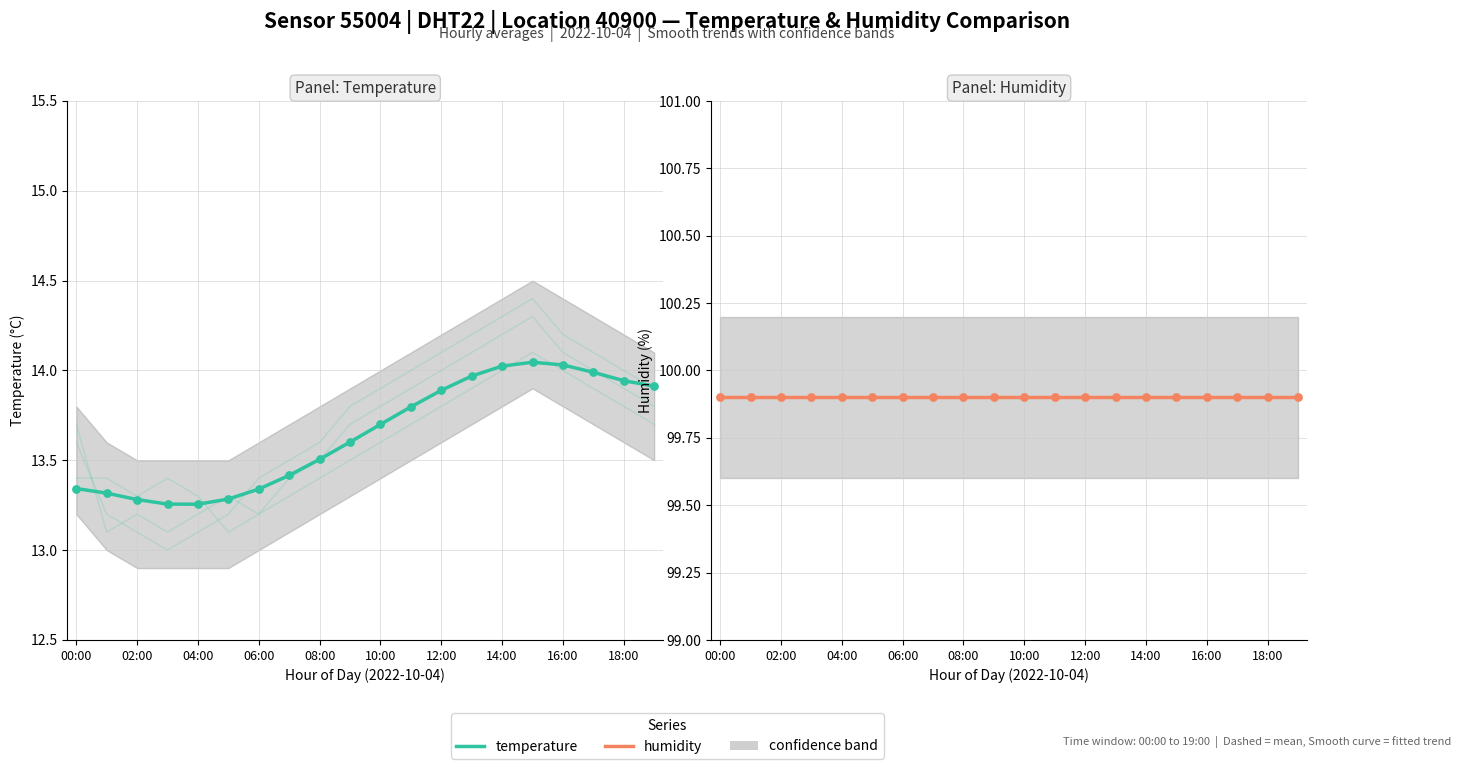

At how many categories does at least one series exceed 95?

20